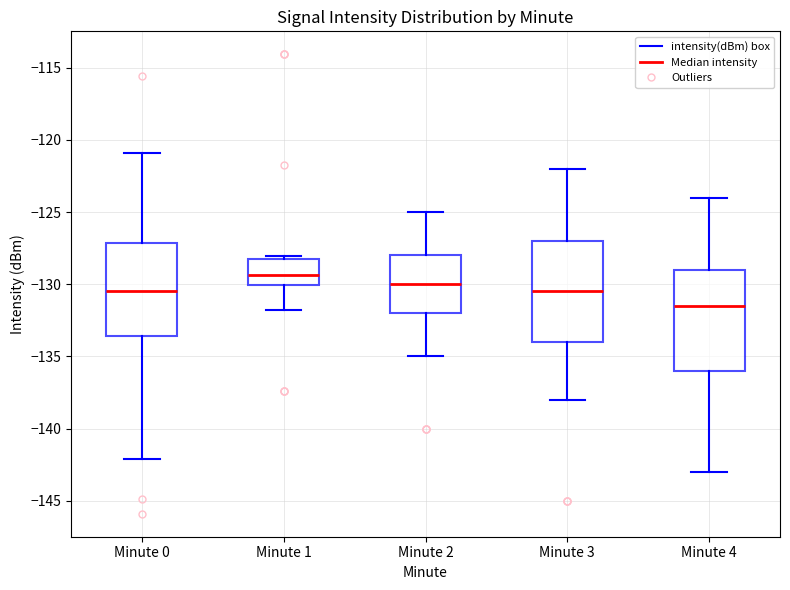

Which box has the lowest median line?

Minute 4